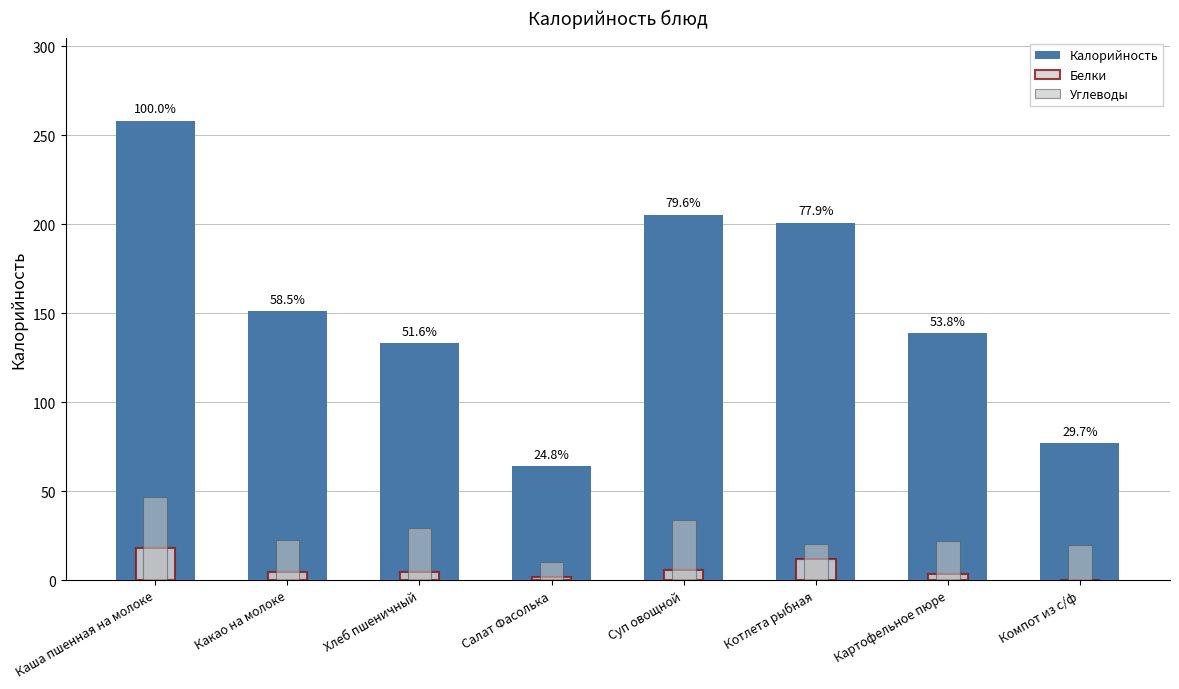

How many values in the Белки series exceed 4?

5